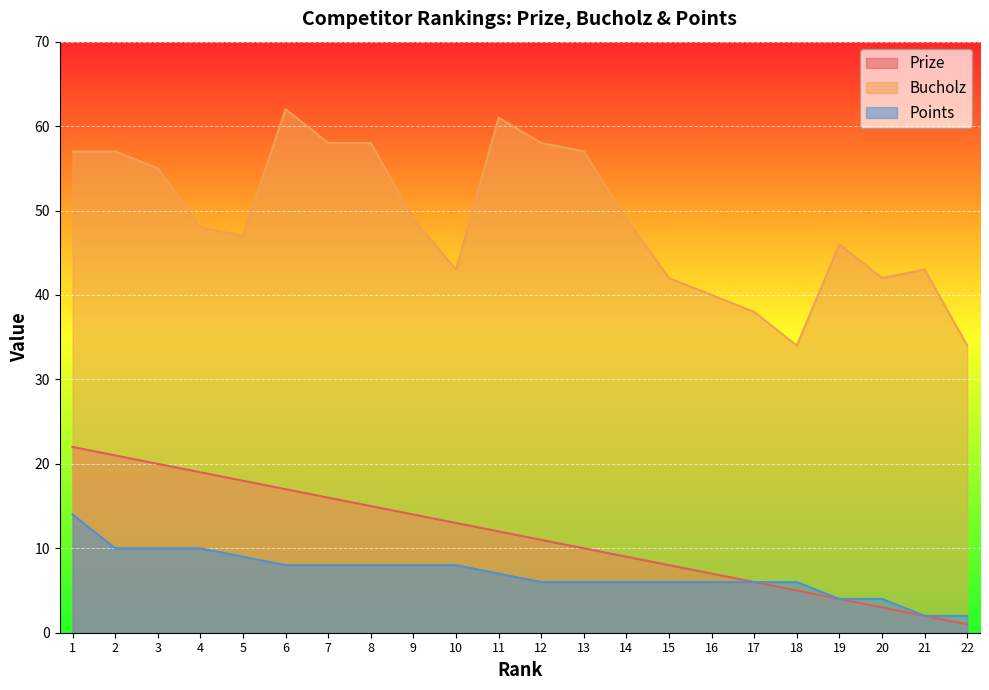

At 17, list the series in order from smallest to largest.

Prize, Points, Bucholz